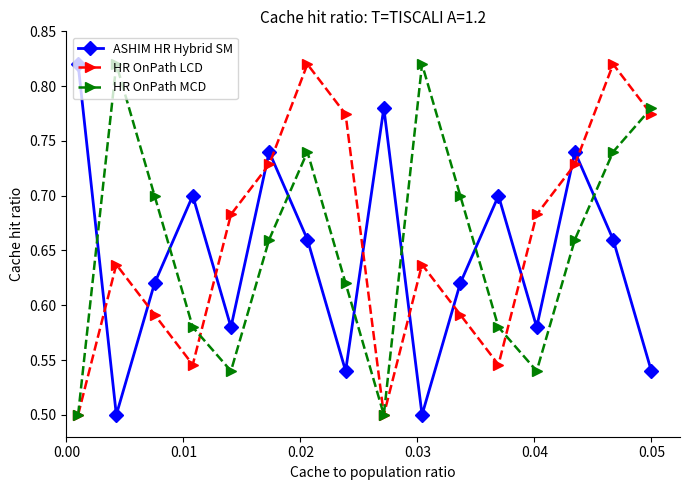

True or false: HR OnPath LCD has more than 2 points higher than both neighbors.

True